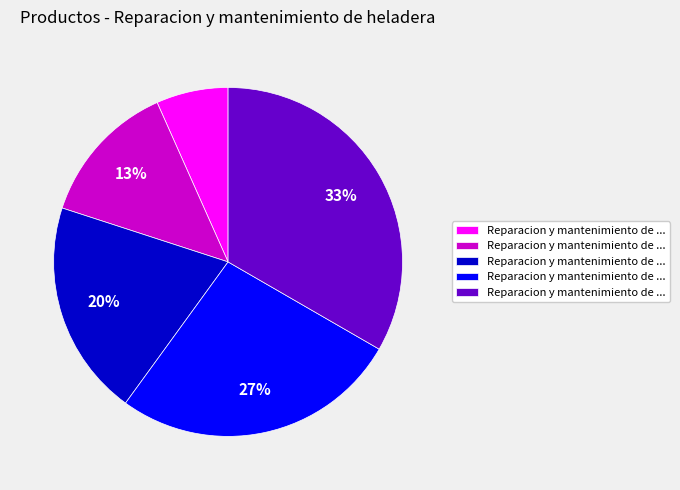

Is there a majority slice in this chart?

No